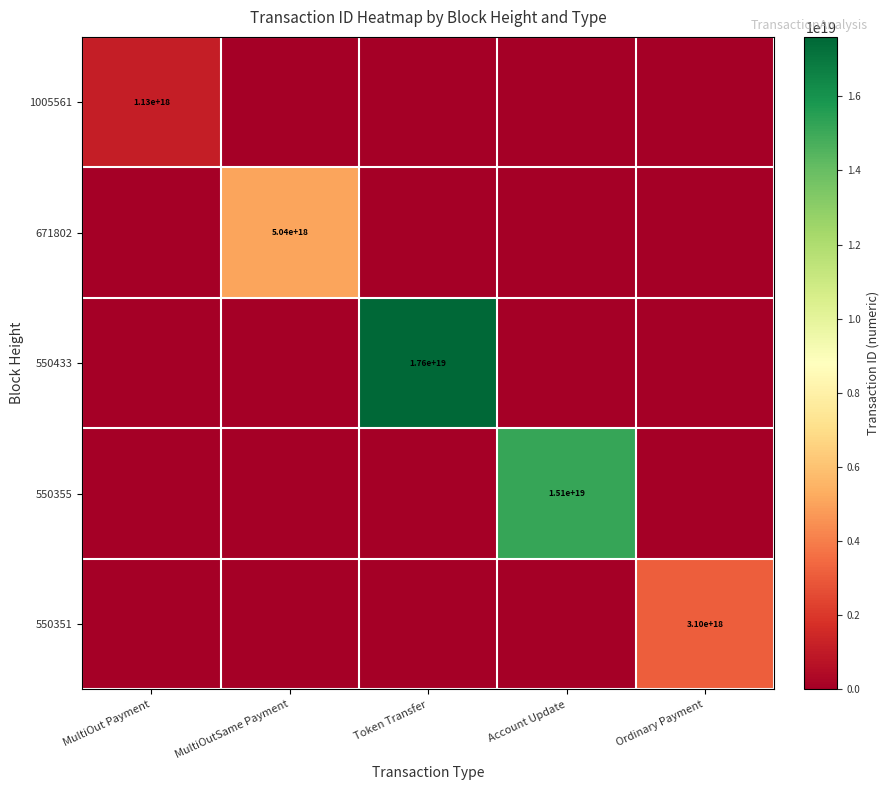

Count the number of data series in this chart.

5